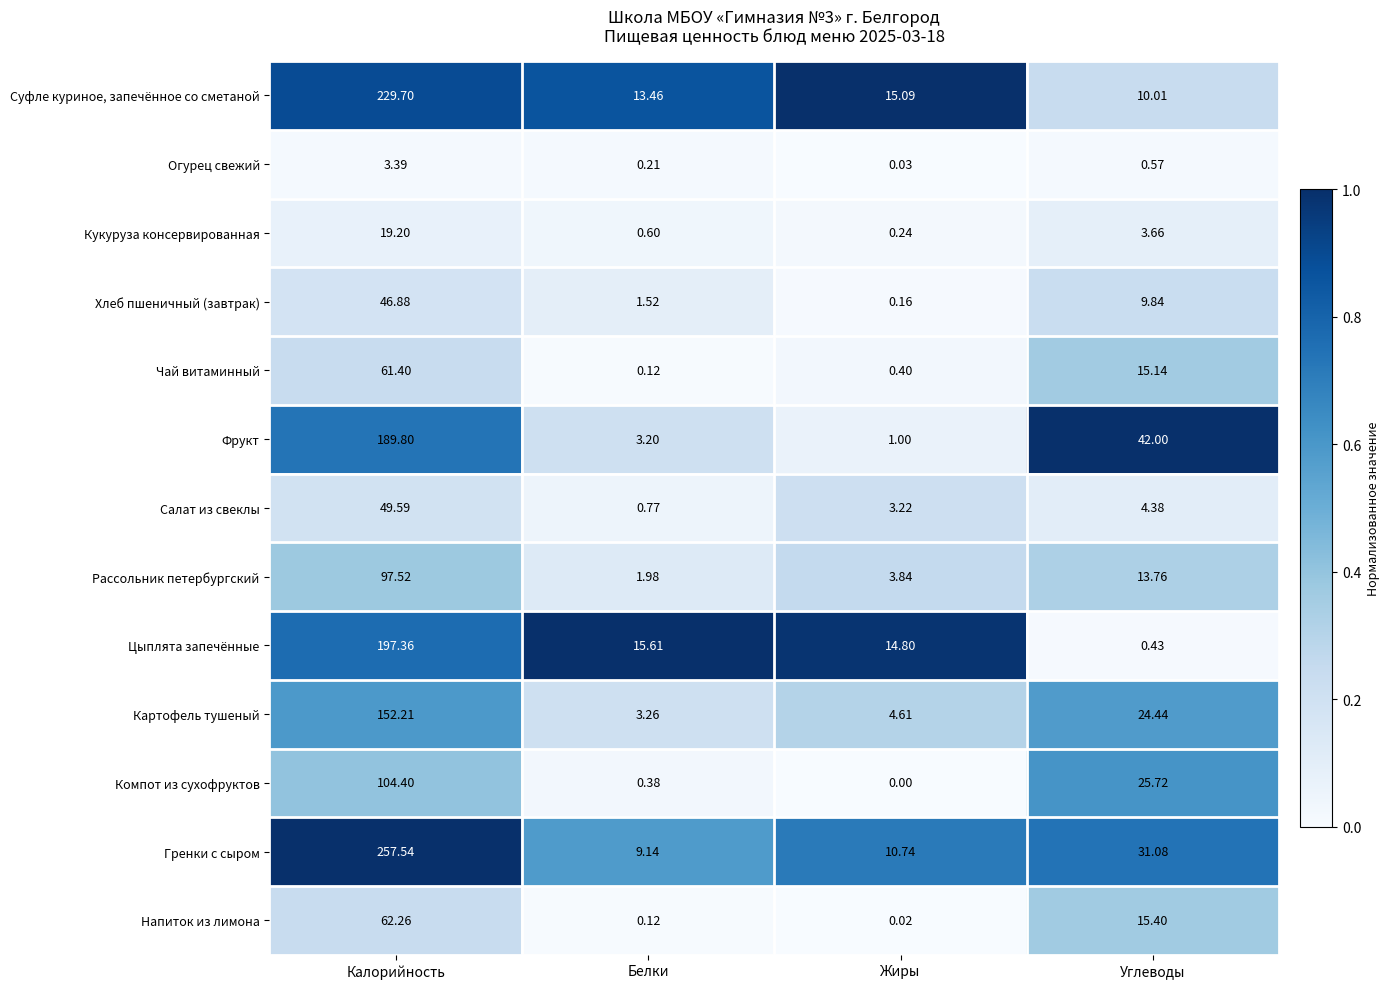

Which series has the largest range (max minus min)?

Гренки с сыром